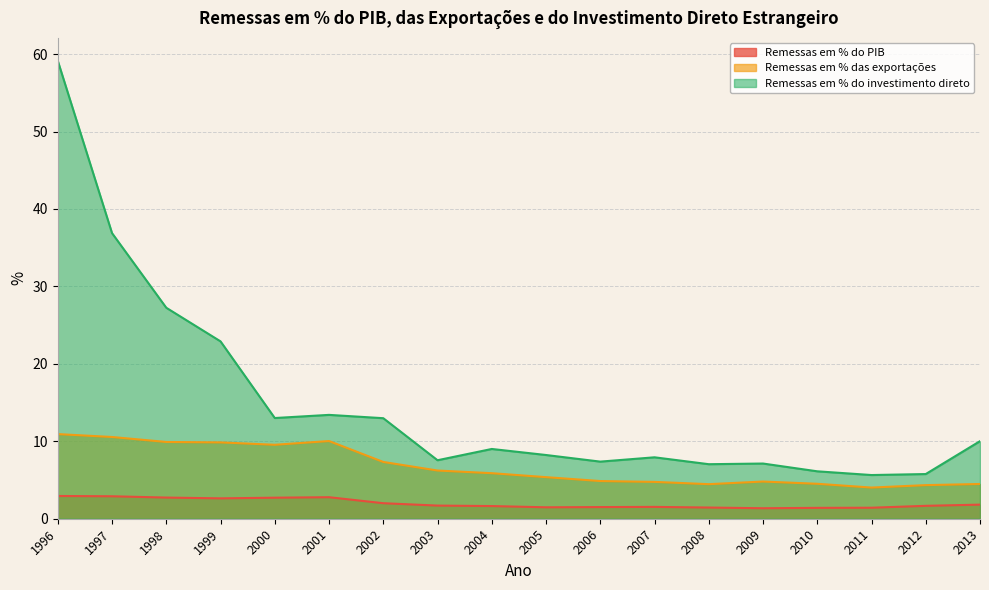

What are all the series names shown in the legend?

Remessas em % do PIB, Remessas em % das exportações, Remessas em % do investimento direto